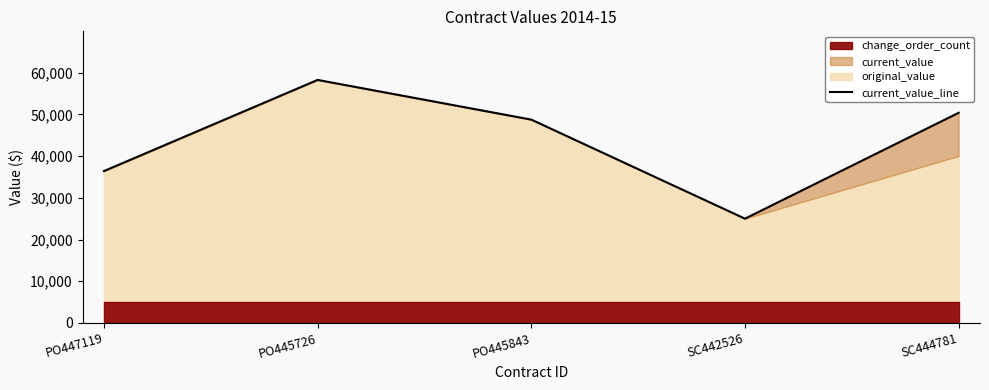

Which has a higher value, PO445843 or PO447119?

PO445843